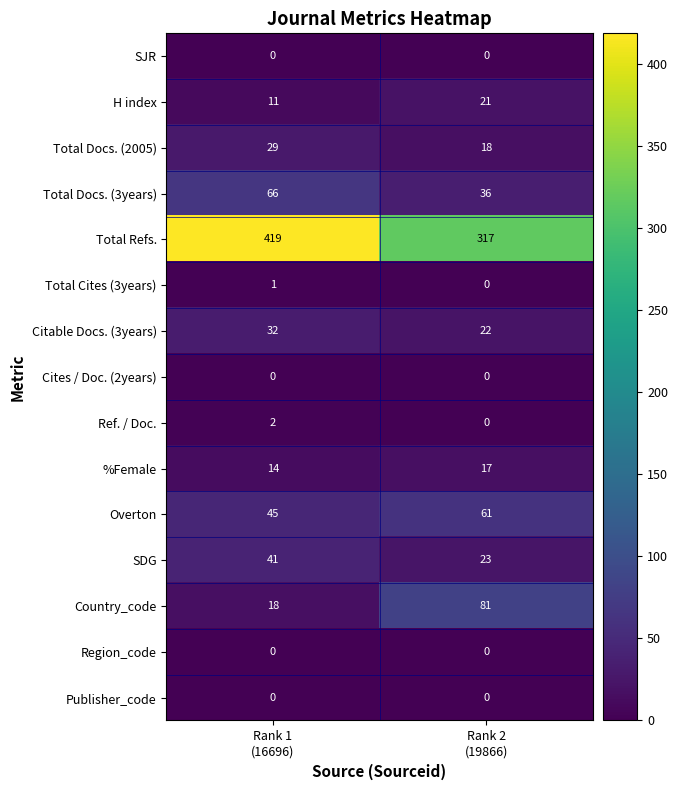

Reading left to right, list all the values displayed in this chart.

SJR: 0	0
H index: 11	21
Total Docs. (2005): 29	18
Total Docs. (3years): 66	36
Total Refs.: 419	317
Total Cites (3years): 1	0
Citable Docs. (3years): 32	22
Cites / Doc. (2years): 0	0
Ref. / Doc.: 2	0
%Female: 14	17
Overton: 45	61
SDG: 41	23
Country_code: 18	81
Region_code: 0	0
Publisher_code: 0	0